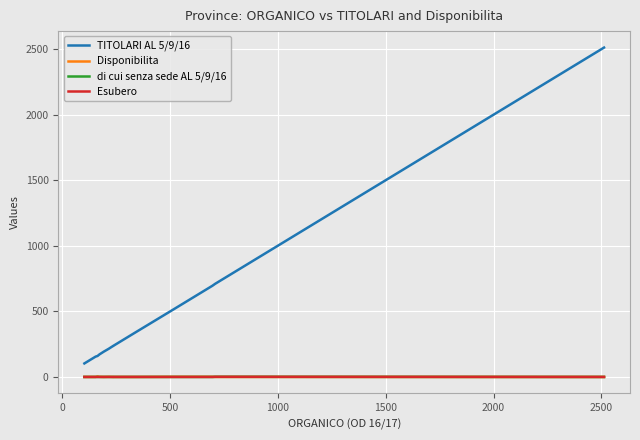

At which label is Disponibilita closest to 2?

2000